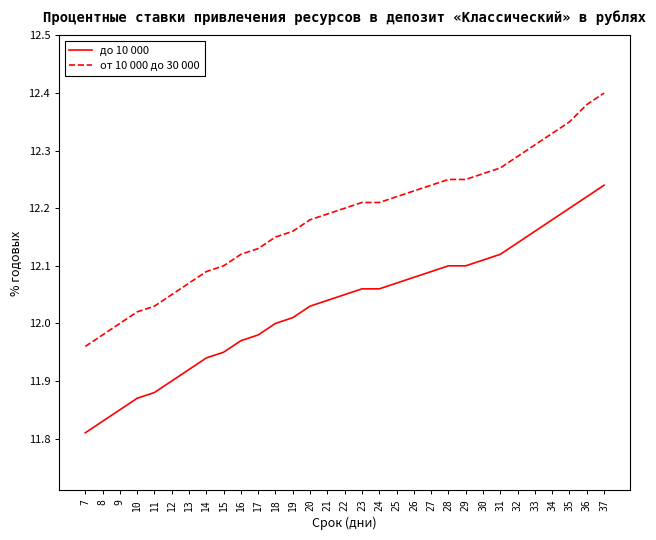

Which series has the largest range (max minus min)?

от 10 000 до 30 000